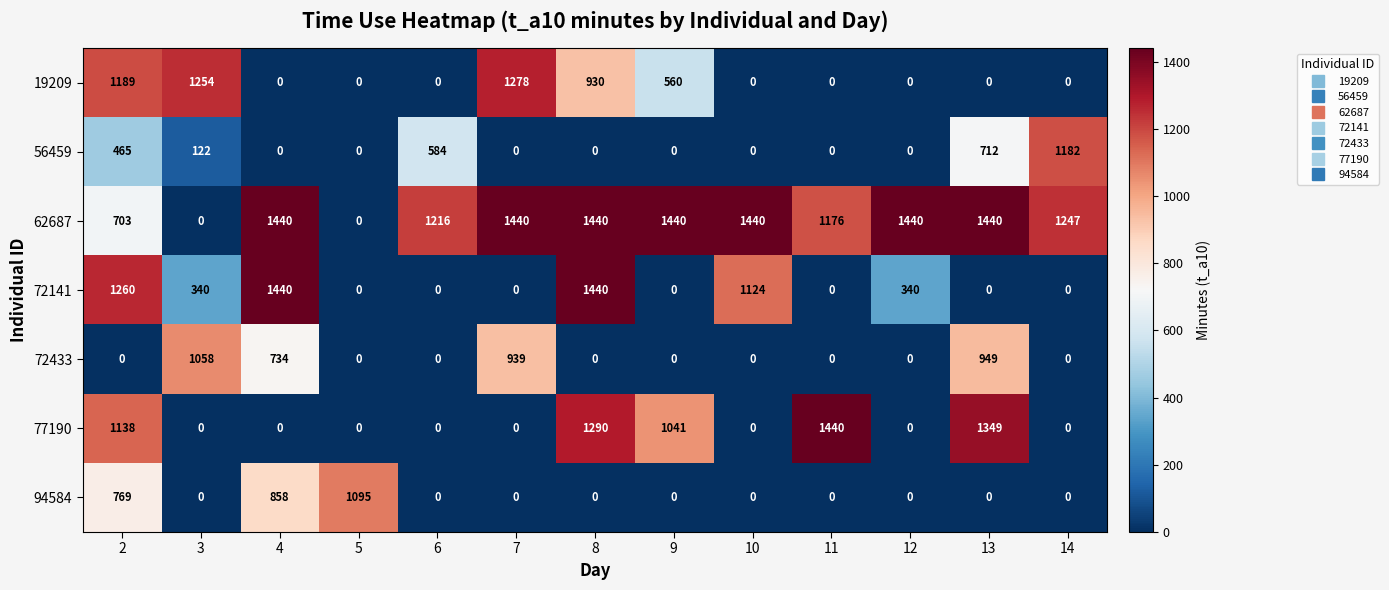

Read the 72433 value at 4, to the nearest 10.

730